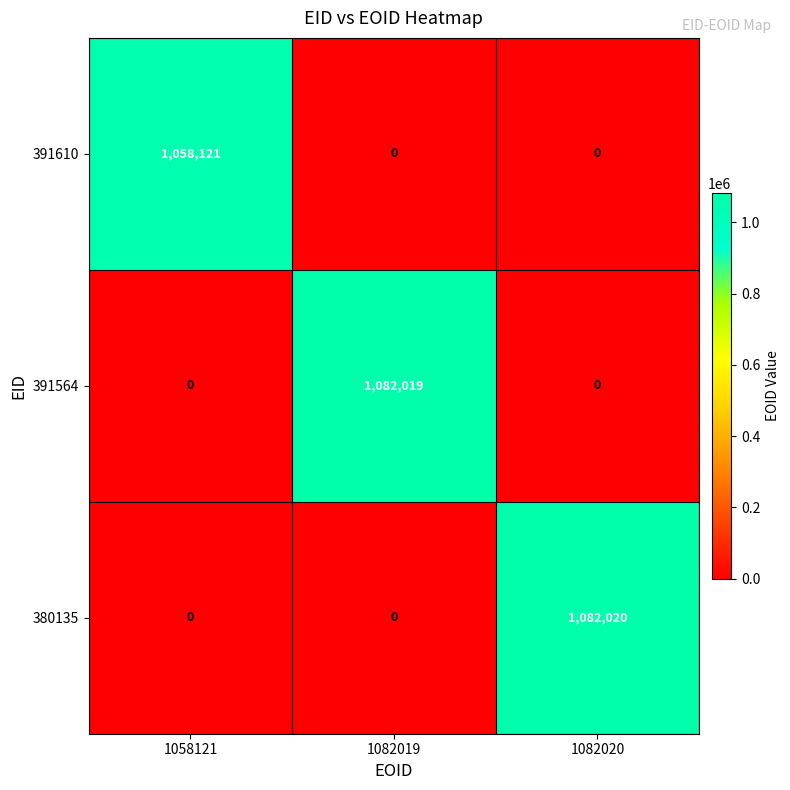

What is the sum of the 391610 values at 1082020 and 1058121?

1058121